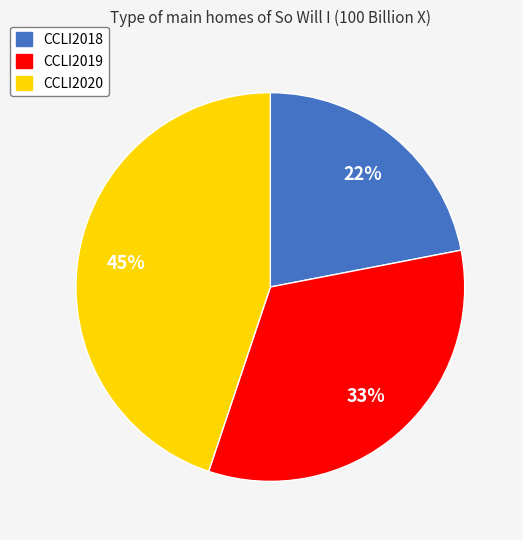

Is the sum of CCLI2019 and CCLI2020 greater than half?

Yes